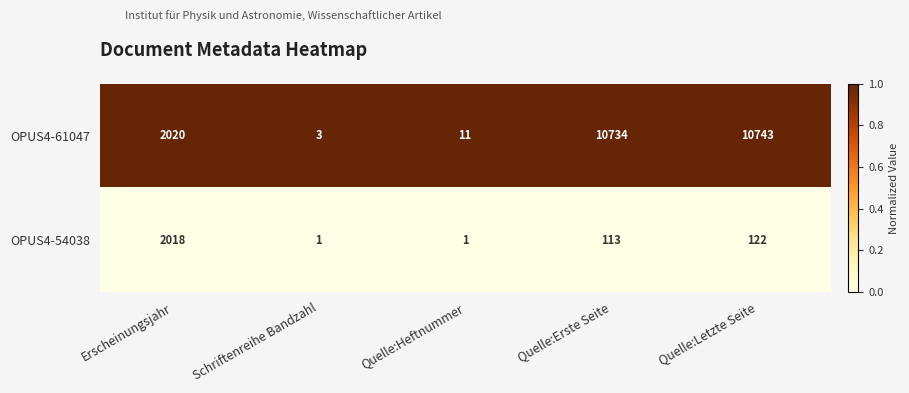

Reading right to left, extract all data points from this chart.

OPUS4-61047: 10743	10734	11	3	2020
OPUS4-54038: 122	113	1	1	2018